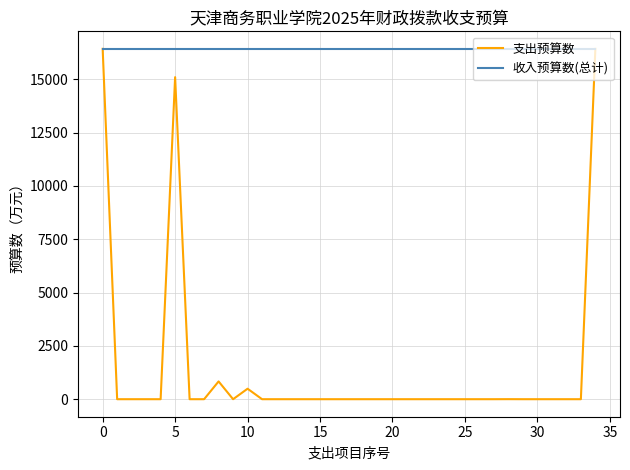

What is the highest value of the 支出预算数 series?

16428.9